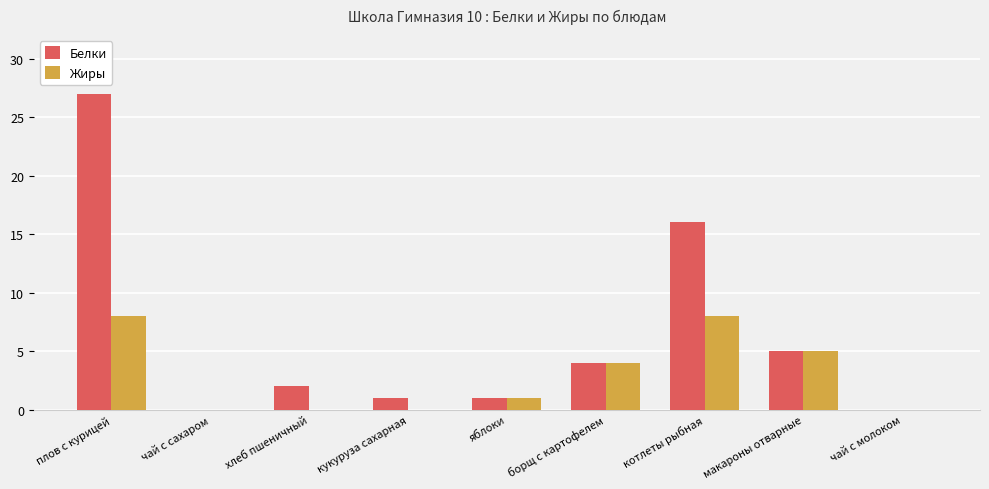

Is it true that Белки equals 12 at чай с молоком?

False